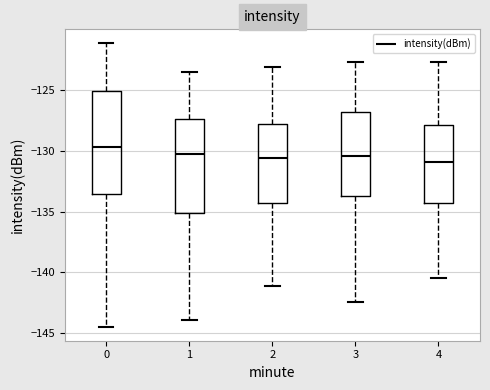

Comparing the boxes themselves (not the whiskers), which one is the tallest?

0